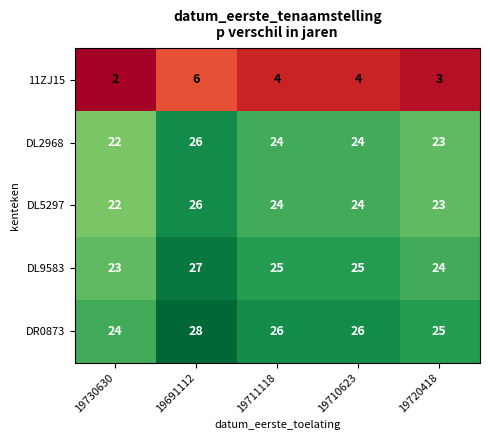

At which label does DR0873 first exceed 26?

19691112